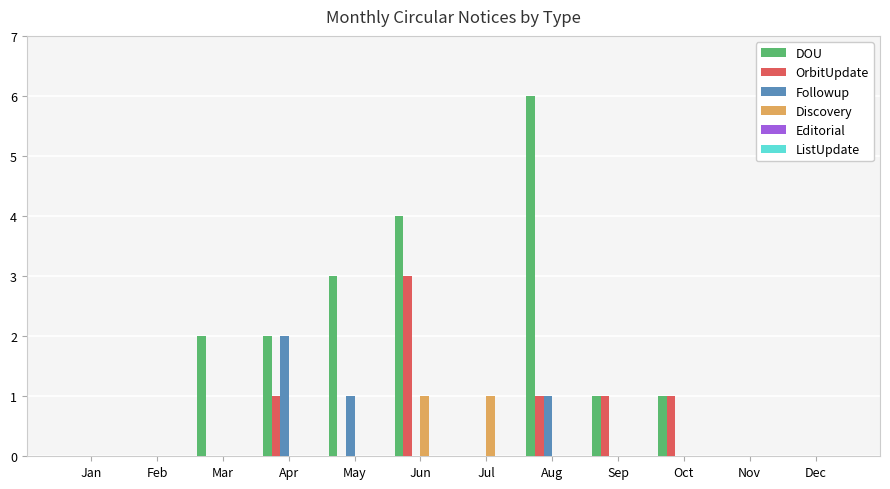

The value of DOU at Dec is 0. True or false?

True